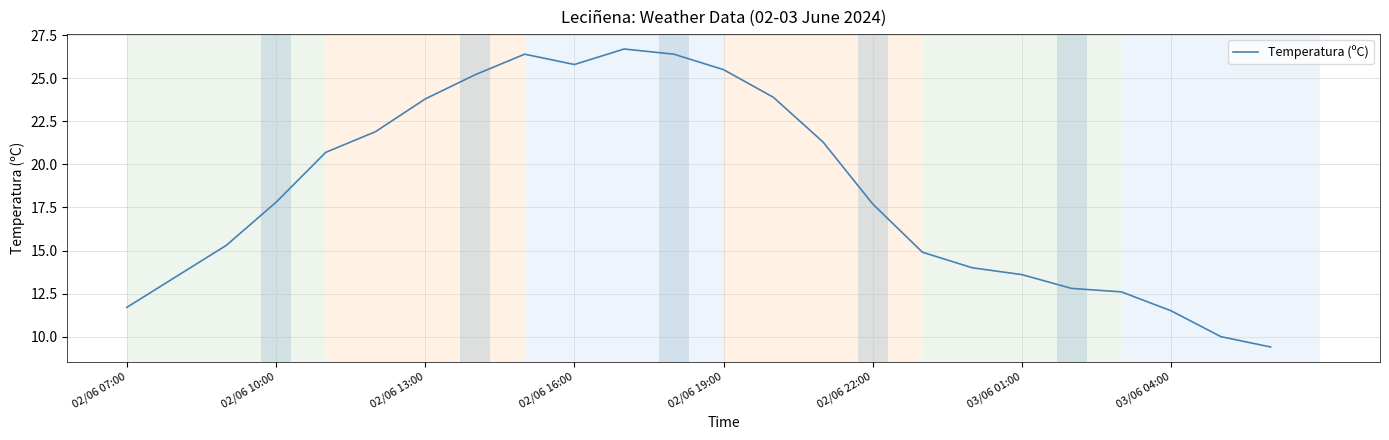

What is the difference between the maximum and minimum values?

17.3